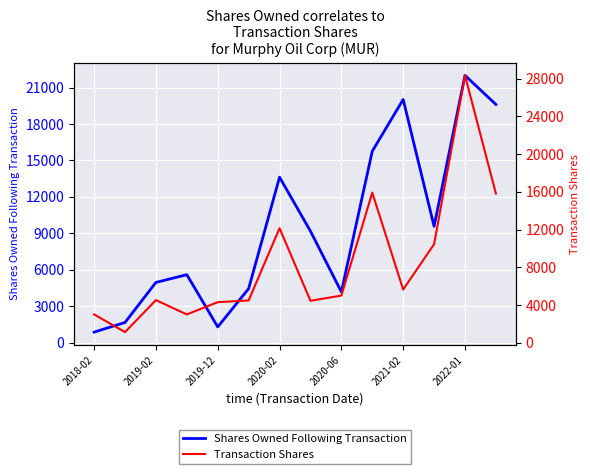

Which series ends up on top after the final intersection of Shares Owned Following Transaction and Transaction Shares?

Shares Owned Following Transaction